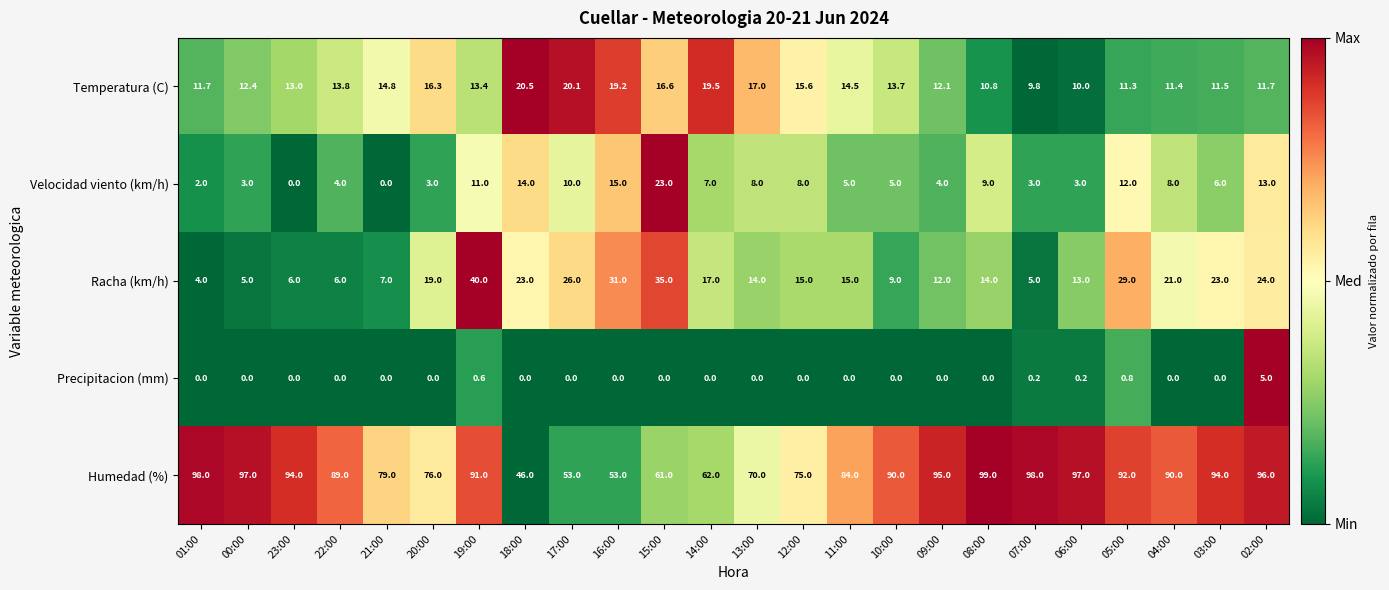

What is the difference between the maximum and minimum values in the Racha (km/h) series?

36.0